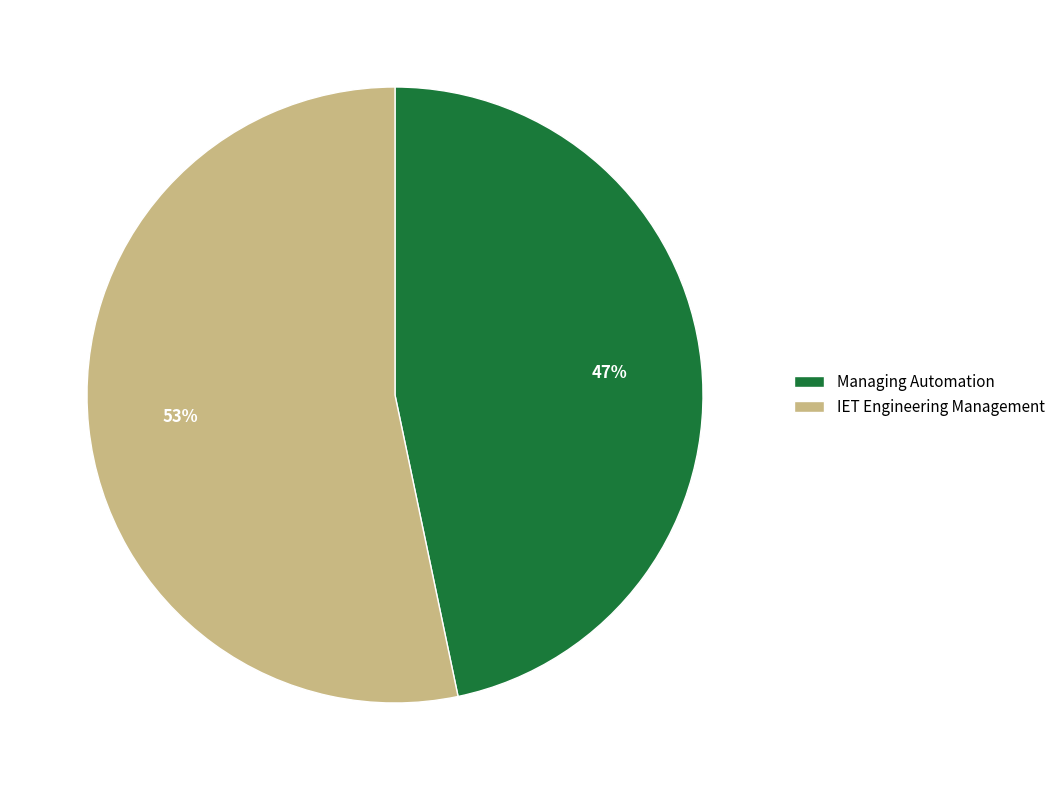

Do Managing Automation and IET Engineering Management together represent more than half of the pie?

Yes